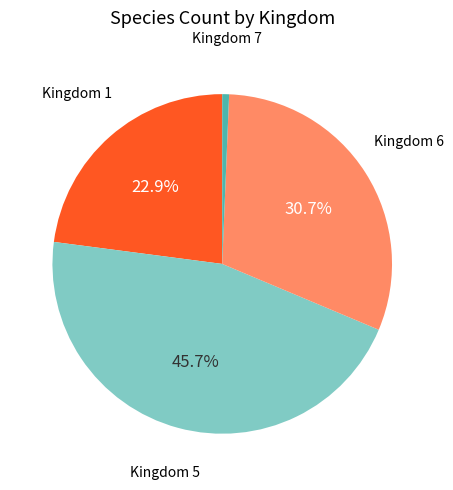

Is there a majority slice in this chart?

No